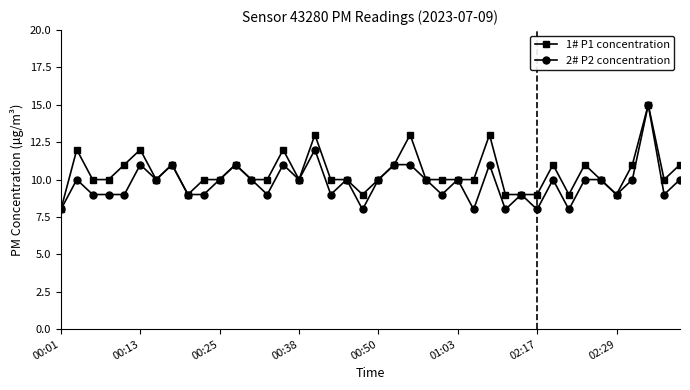

How many 1# P1 concentration values are between 10 and 11?

25